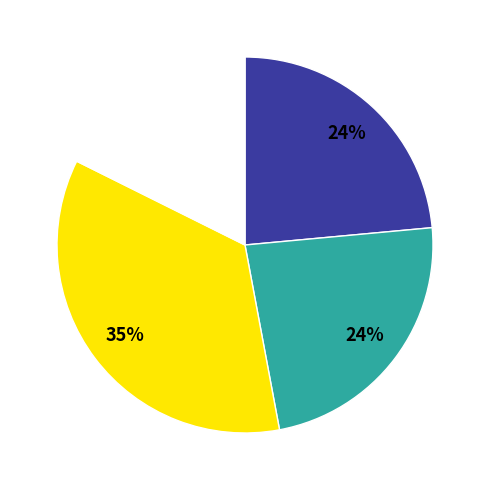

Is there any slice that represents more than half of the pie?

No